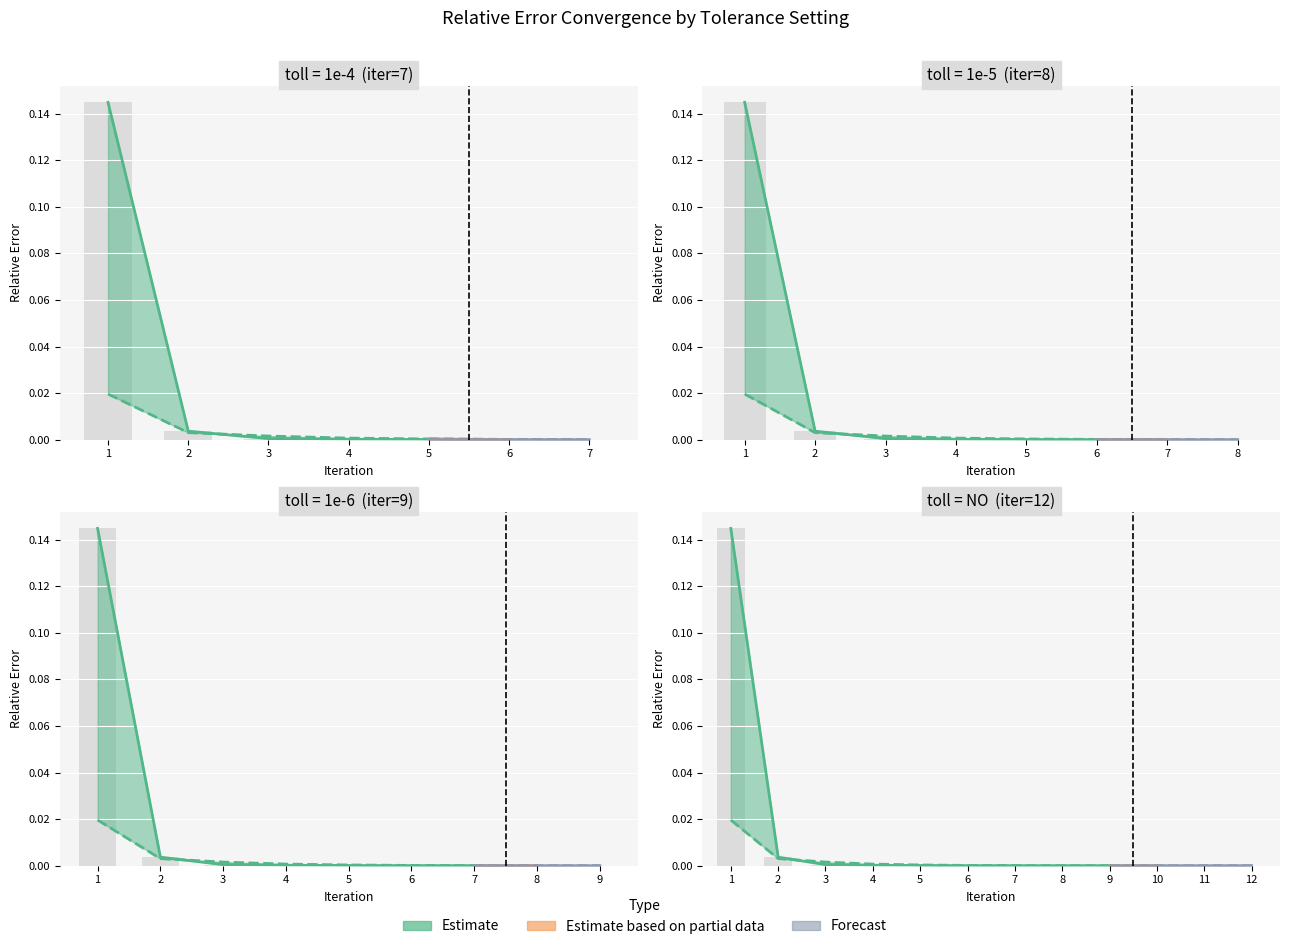

True or false: the data shows 0.0 at 9.

False